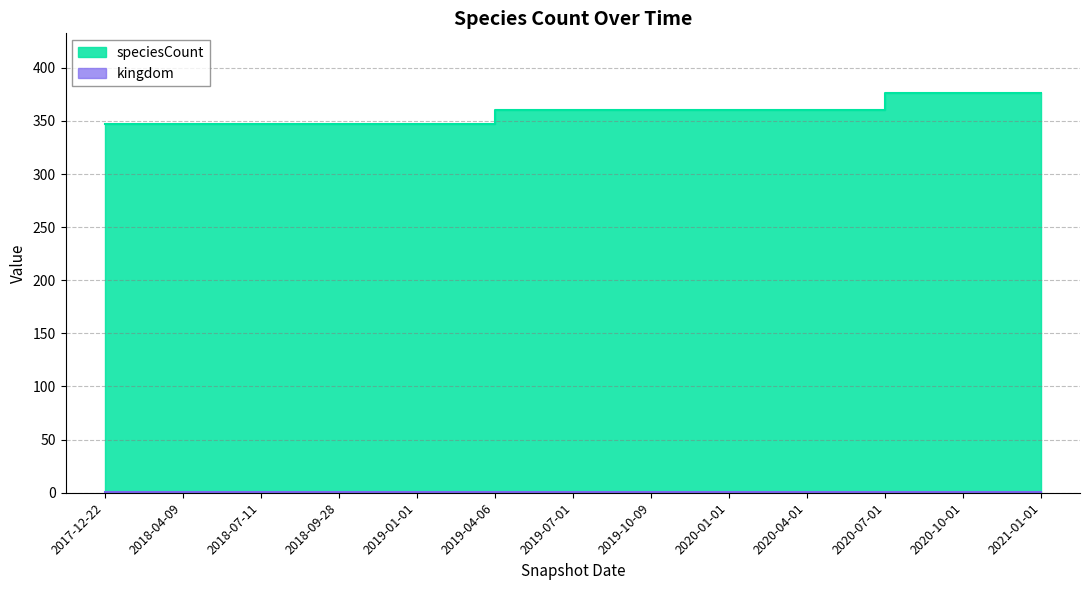

Where is the data nearest to the value 361?

2019-04-06